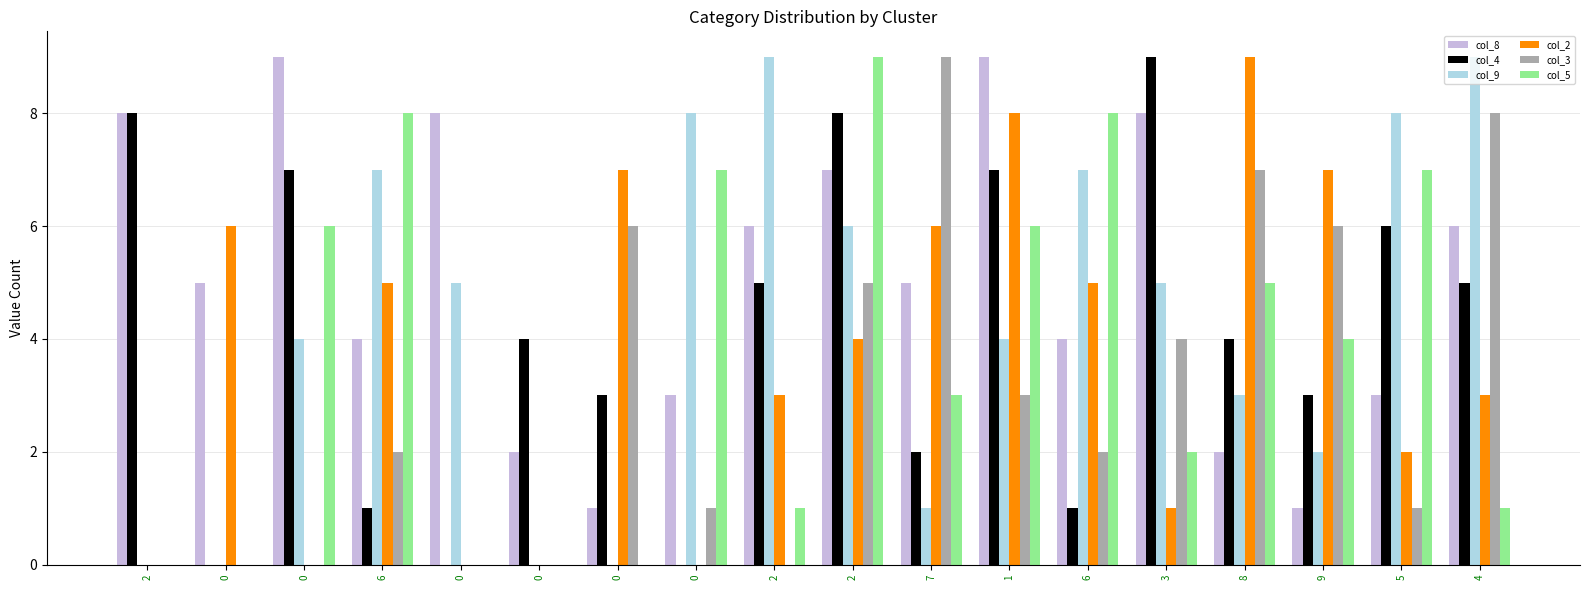

Reading left to right, extract all data points from this chart.

col_8: 2=8	0=5	0=9	6=4	0=8	0=2	0=1	0=3	2=6	2=7	7=5	1=9	6=4	3=8	8=2	9=1	5=3	4=6
col_4: 2=8	0=0	0=7	6=1	0=0	0=4	0=3	0=0	2=5	2=8	7=2	1=7	6=1	3=9	8=4	9=3	5=6	4=5
col_9: 2=0	0=0	0=4	6=7	0=5	0=0	0=0	0=8	2=9	2=6	7=1	1=4	6=7	3=5	8=3	9=2	5=8	4=9
col_2: 2=0	0=6	0=0	6=5	0=0	0=0	0=7	0=0	2=3	2=4	7=6	1=8	6=5	3=1	8=9	9=7	5=2	4=3
col_3: 2=0	0=0	0=0	6=2	0=0	0=0	0=6	0=1	2=0	2=5	7=9	1=3	6=2	3=4	8=7	9=6	5=1	4=8
col_5: 2=0	0=0	0=6	6=8	0=0	0=0	0=0	0=7	2=1	2=9	7=3	1=6	6=8	3=2	8=5	9=4	5=7	4=1